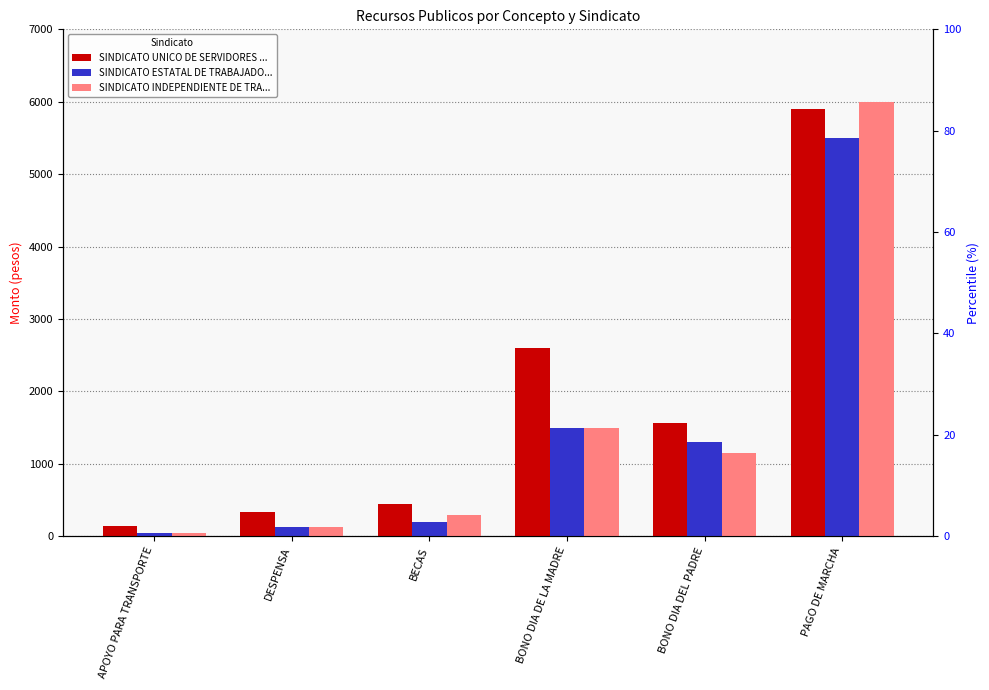

What is the difference between the maximum and minimum values in the SINDICATO ESTATAL DE TRABAJADO... series?

5450